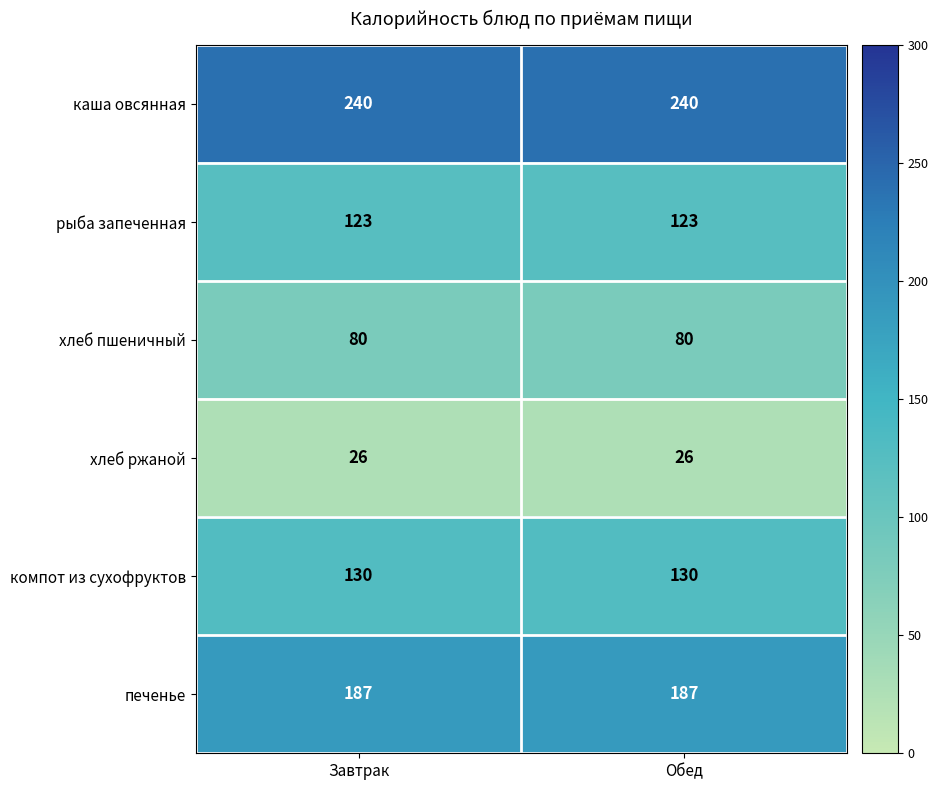

What is the minimum value for печенье?

187